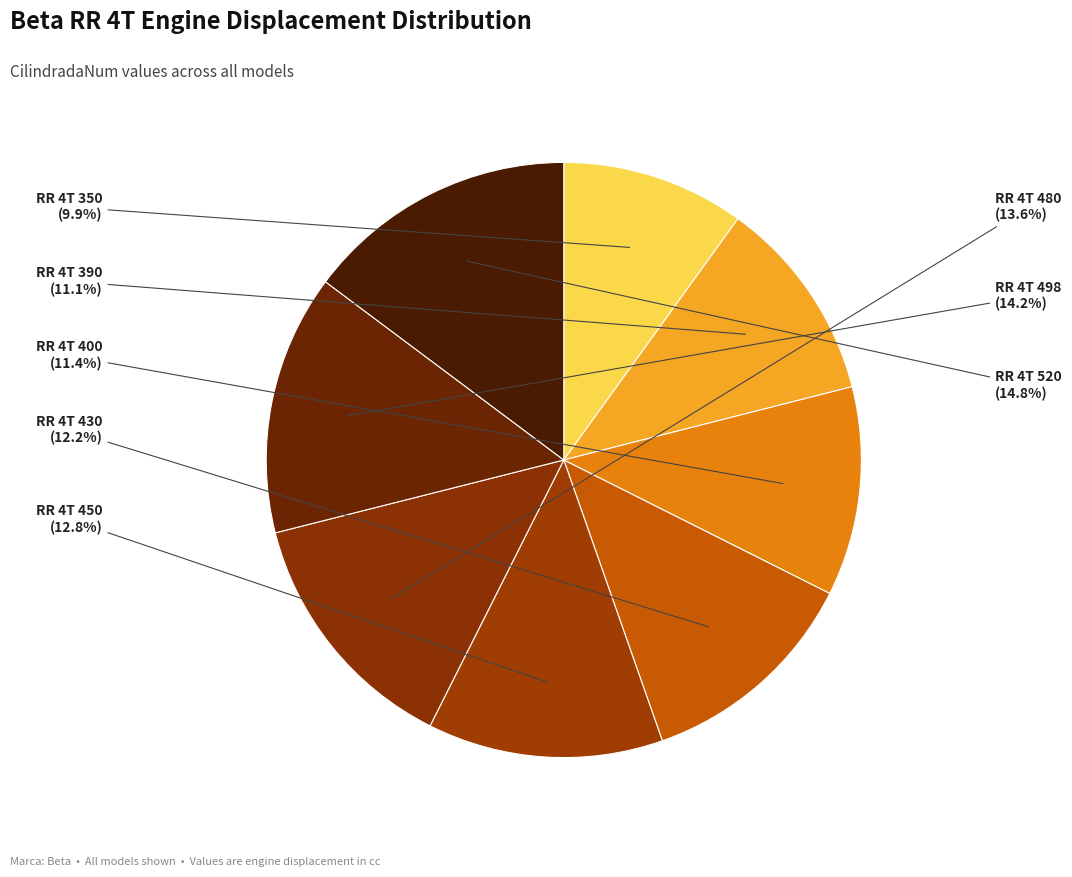

Between RR 4T 480 and RR 4T 390, which is larger?

RR 4T 480